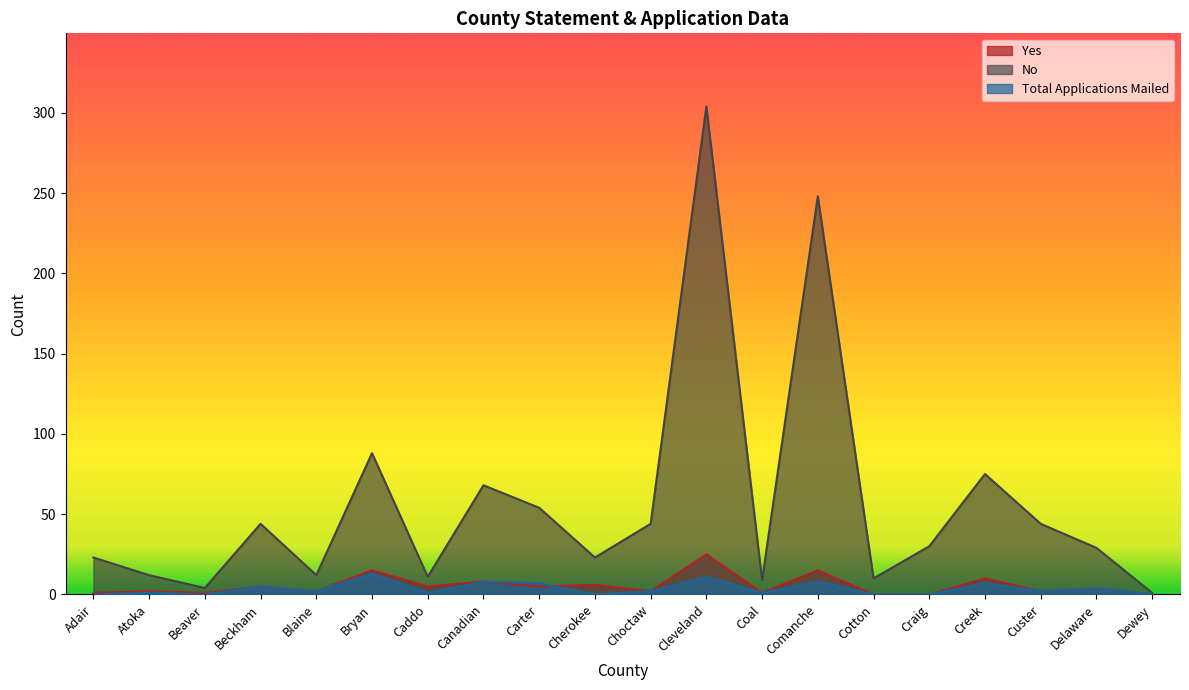

How many lines are shown in the chart?

3